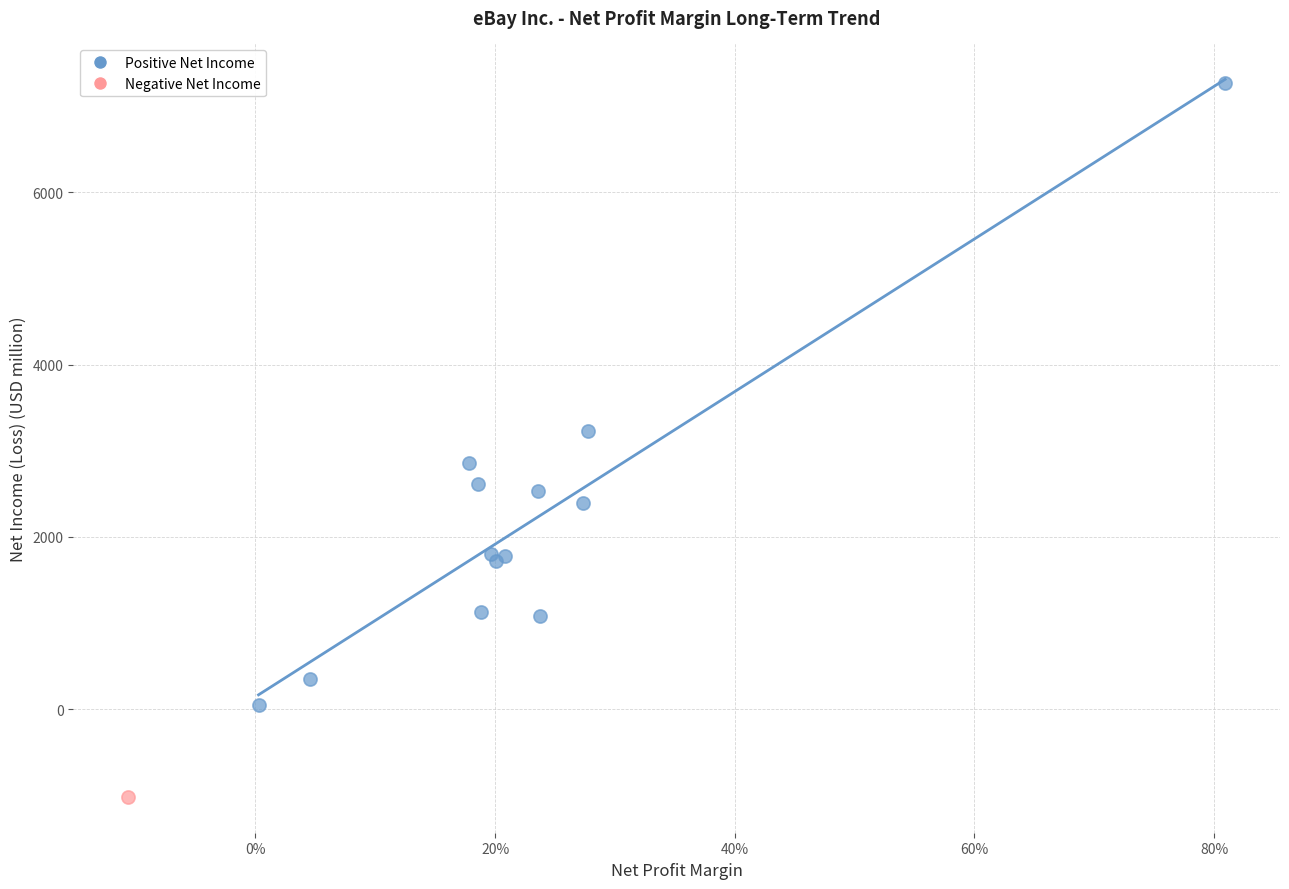

What are all the series names shown in the legend?

Positive Net Income, Negative Net Income